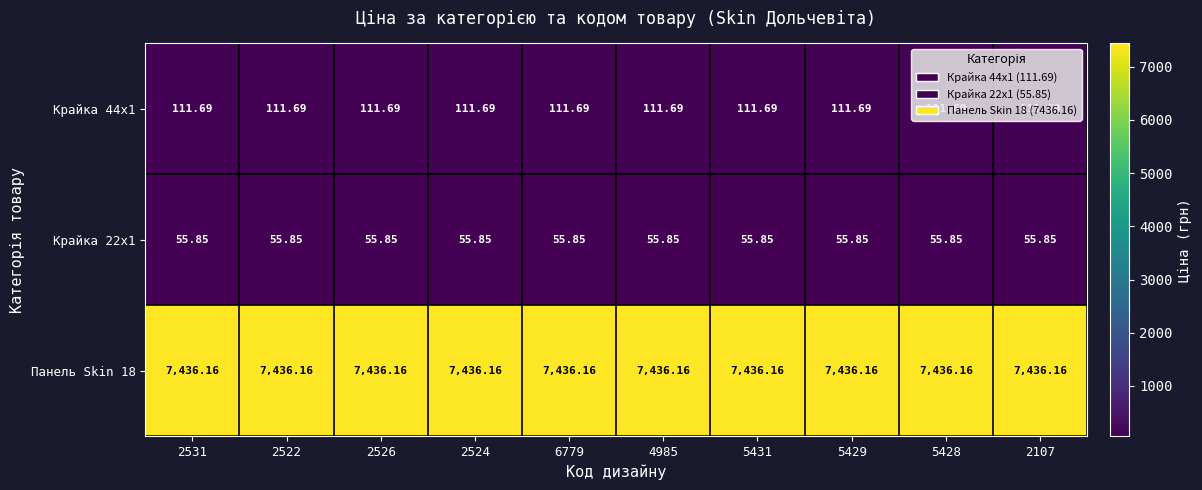

Is the value of Крайка 22x1 at 6779 greater than the value of Крайка 44x1 at 2526?

No